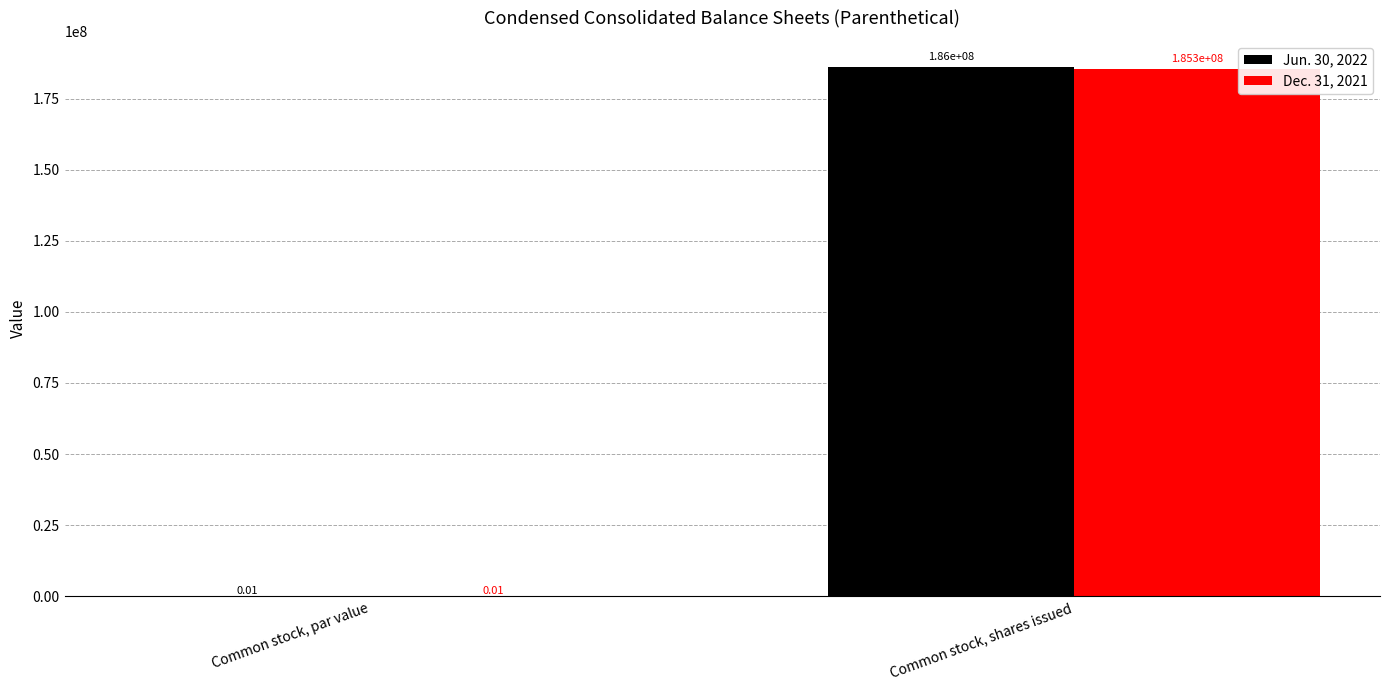

What is the sum of all Jun. 30, 2022 values?

186000000.0